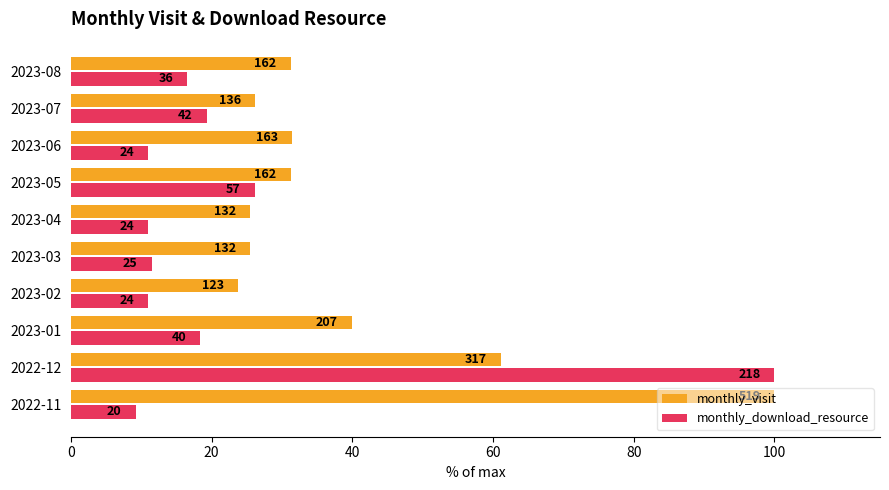

What is the difference between the maximum and minimum values in the monthly_visit series?

76.3